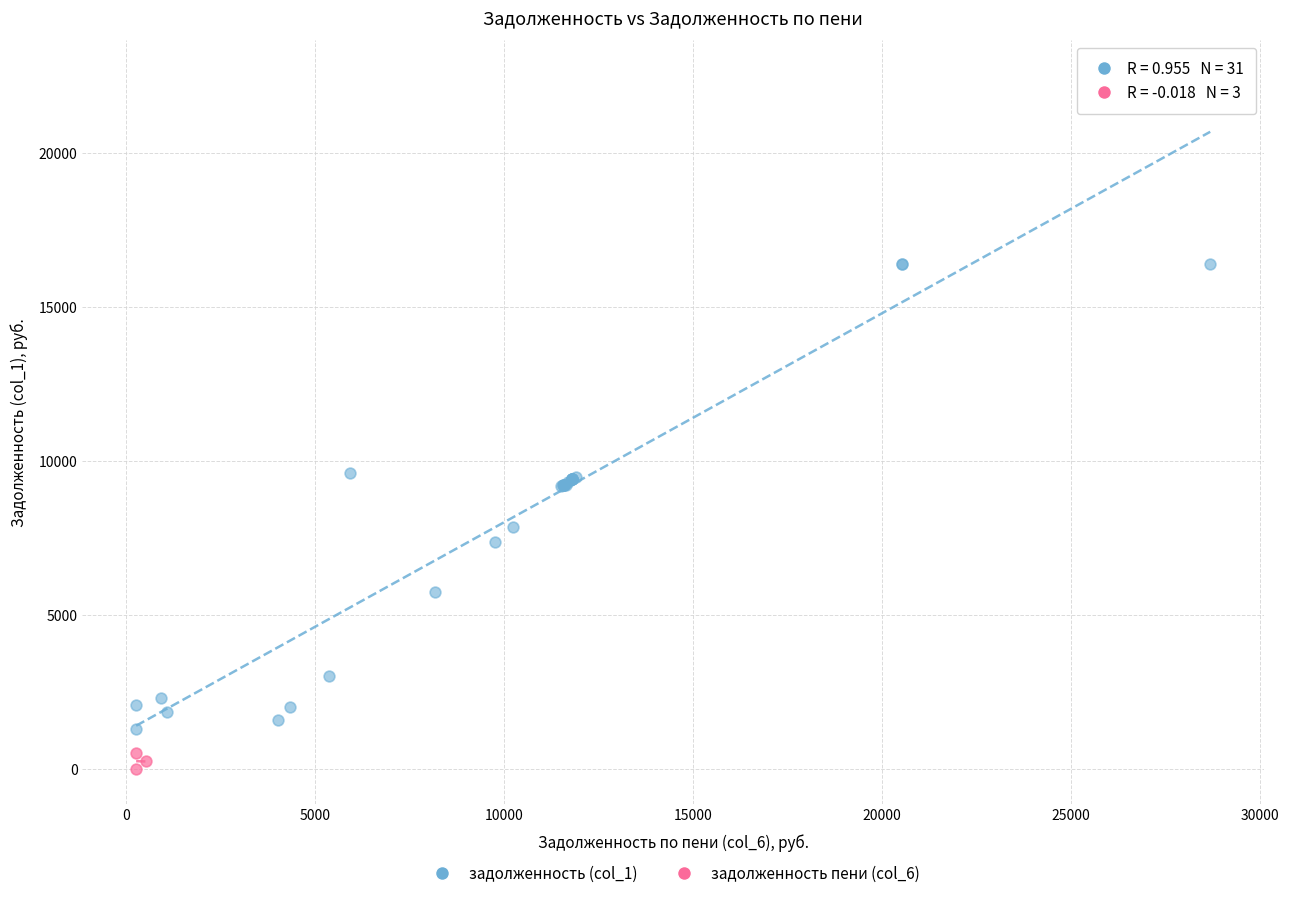

Which series contains the highest Y value?

задолженность (col_1)